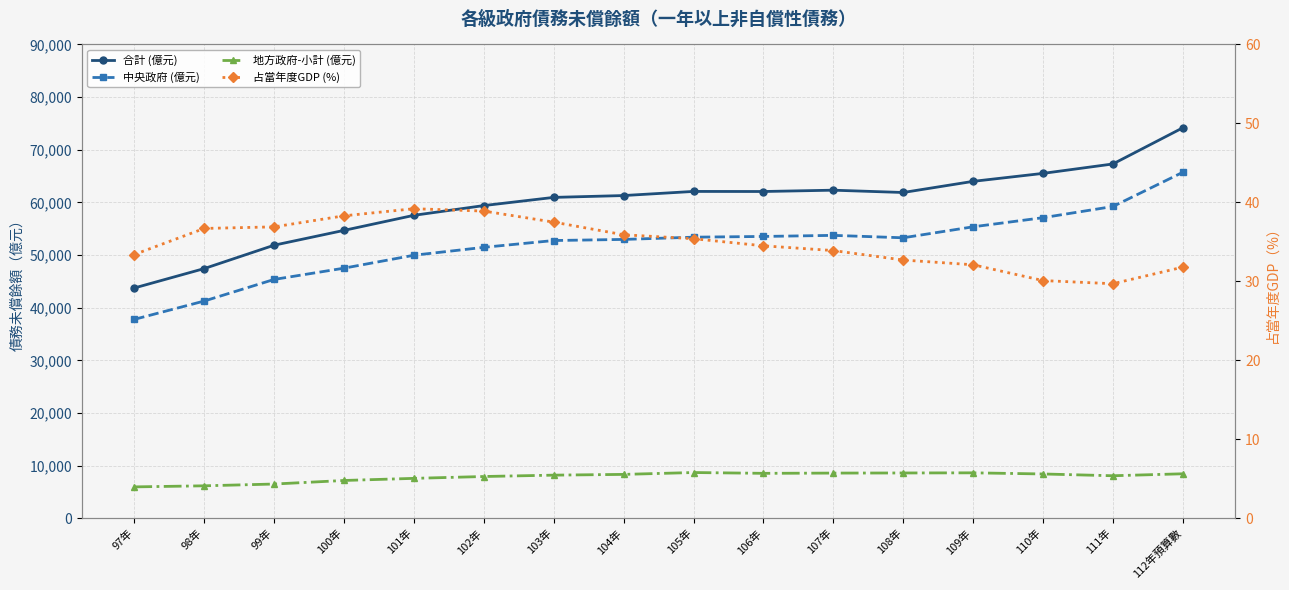

What position from the left is 108年?

12